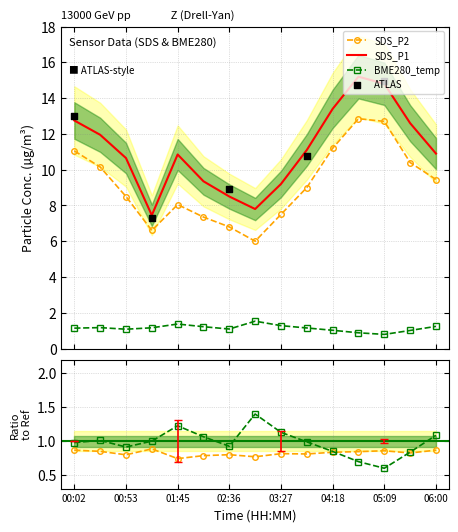

Which series has the widest spread of Y values?

SDS_P1